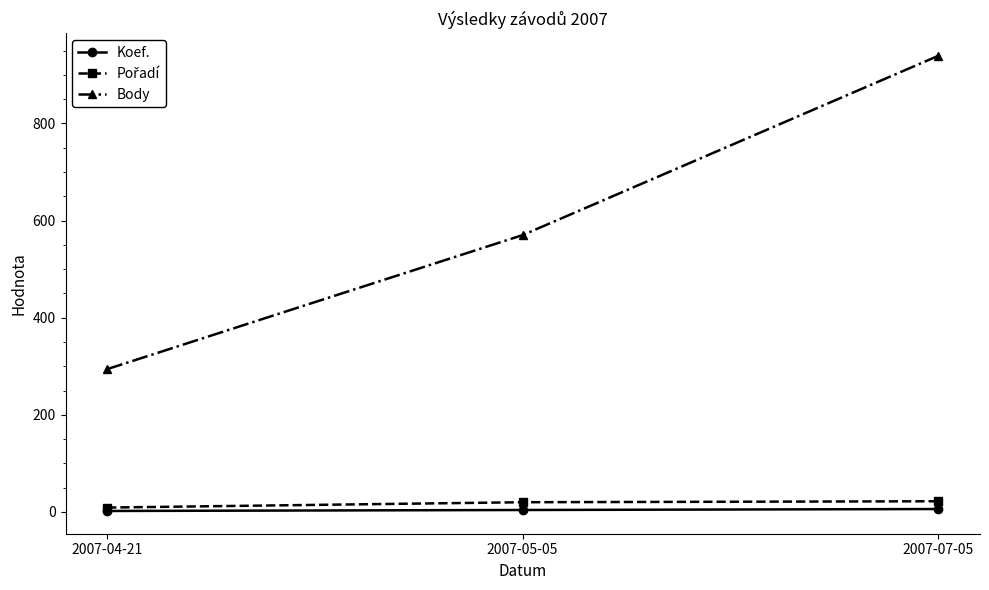

What is the label of the 1st point from the left?

2007-04-21